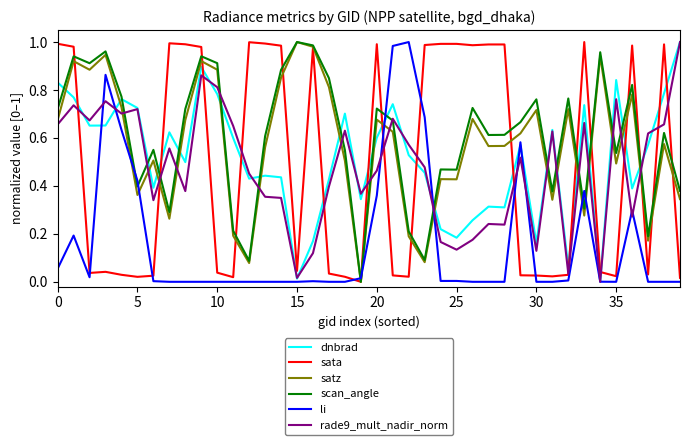

After their last crossing, which series has the higher values: rade9_mult_nadir_norm or satz?

rade9_mult_nadir_norm